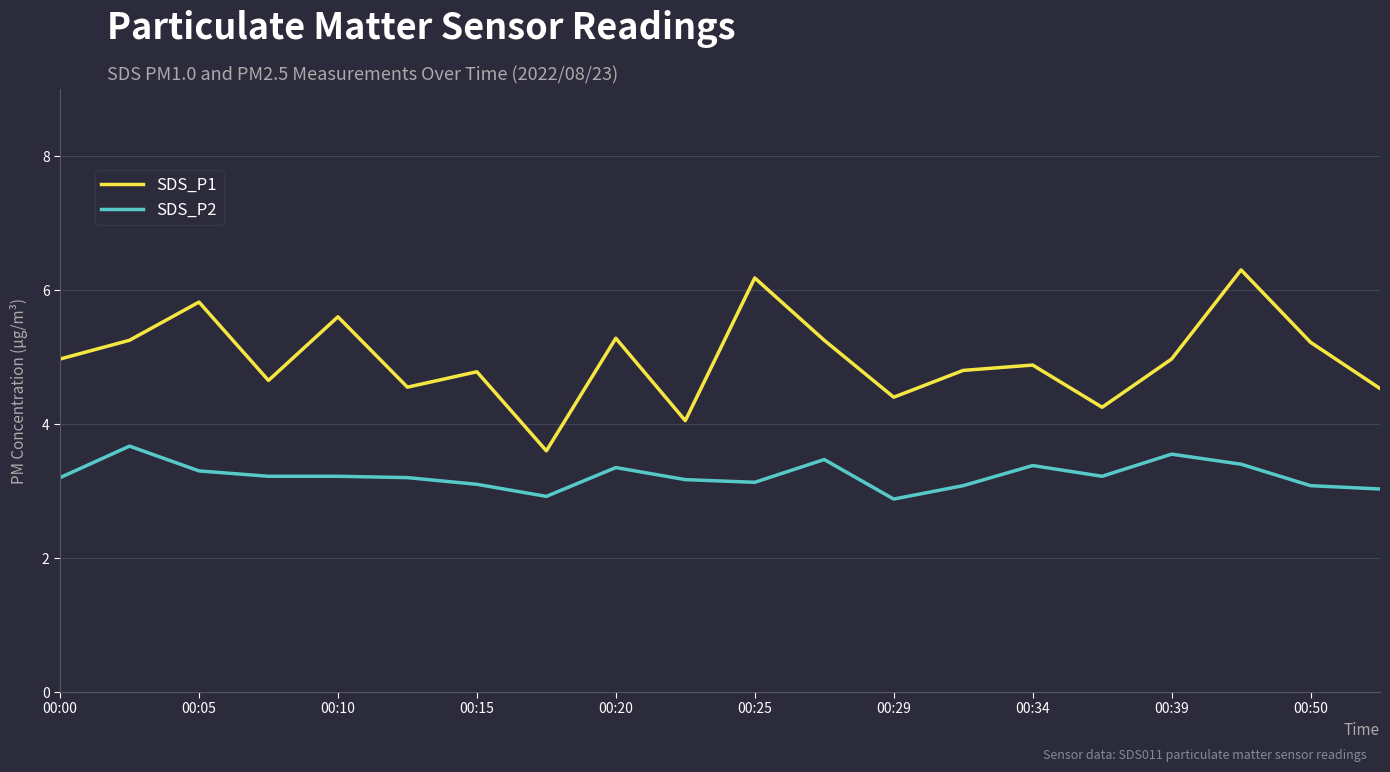

List the series in order of their overall mean, highest first.

SDS_P1, SDS_P2